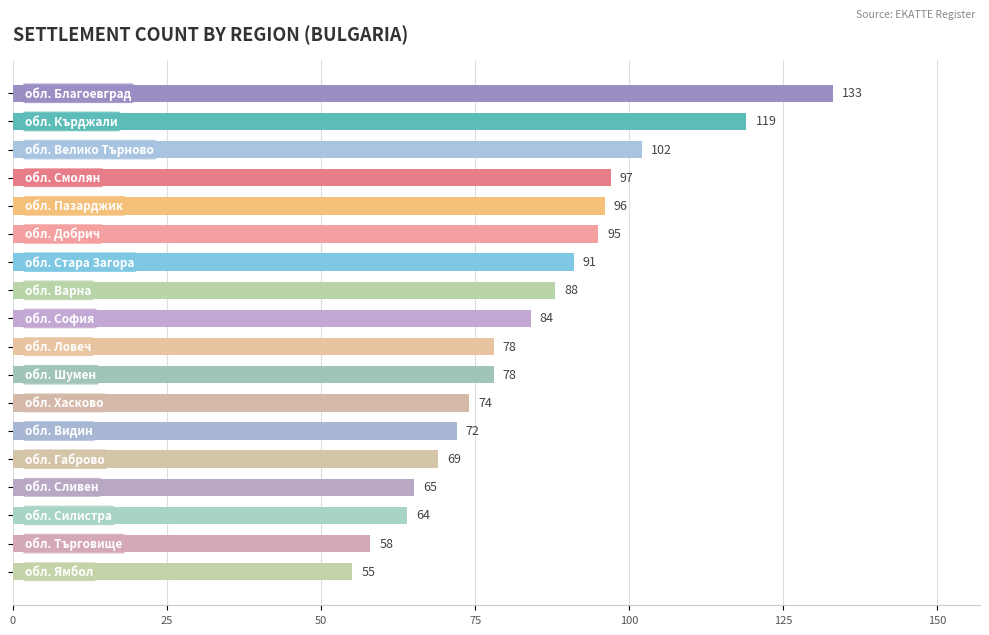

Does the chart contain stacked bars?

No